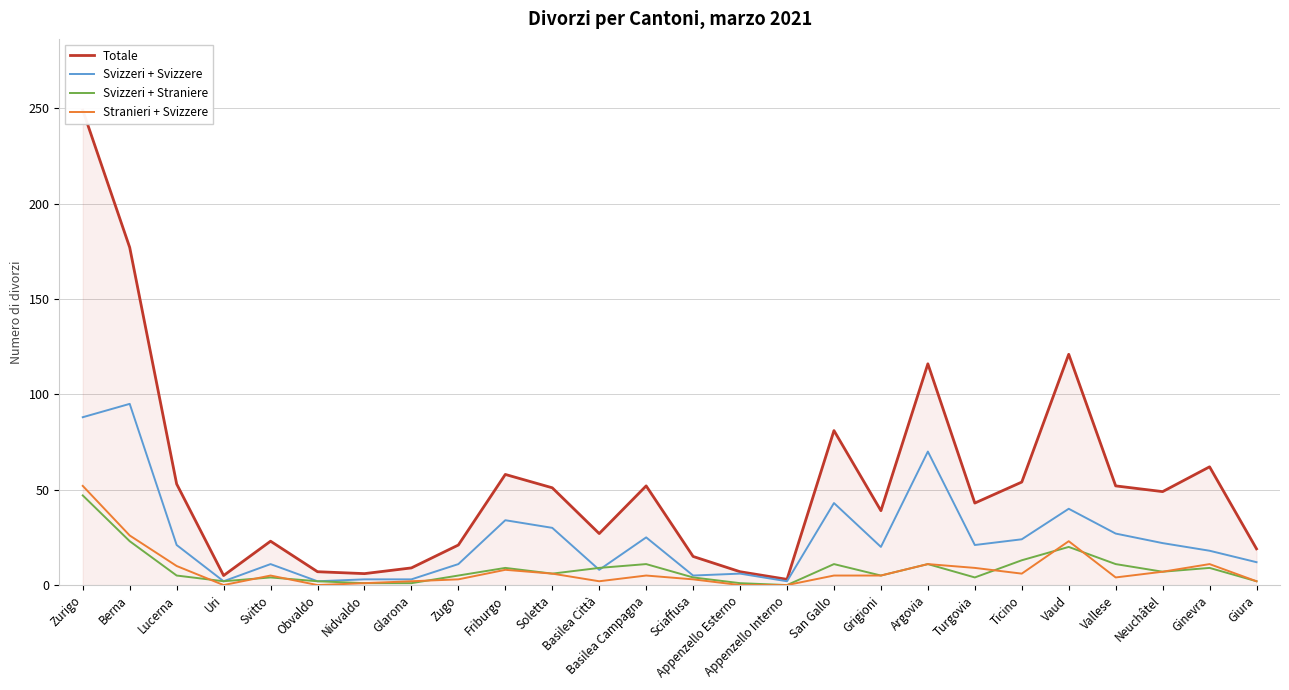

At which category is the sum across all series the highest?

Zurigo